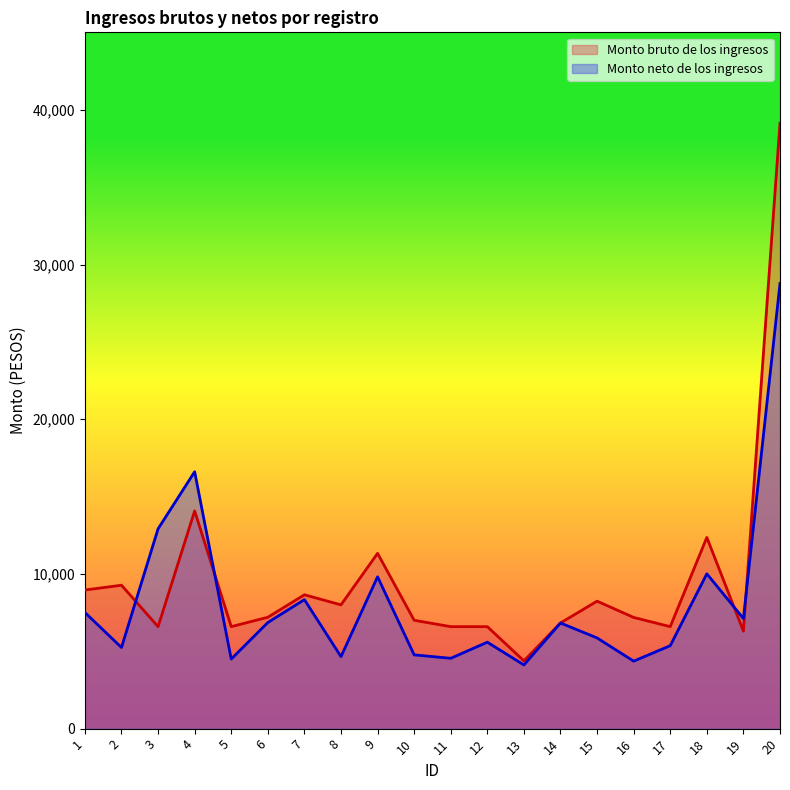

Which label corresponds to the smallest value in the chart?

13